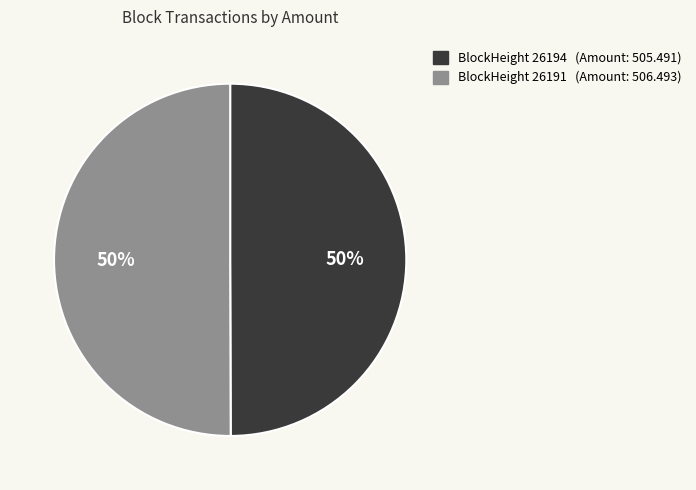

How many segments does this pie chart have?

2